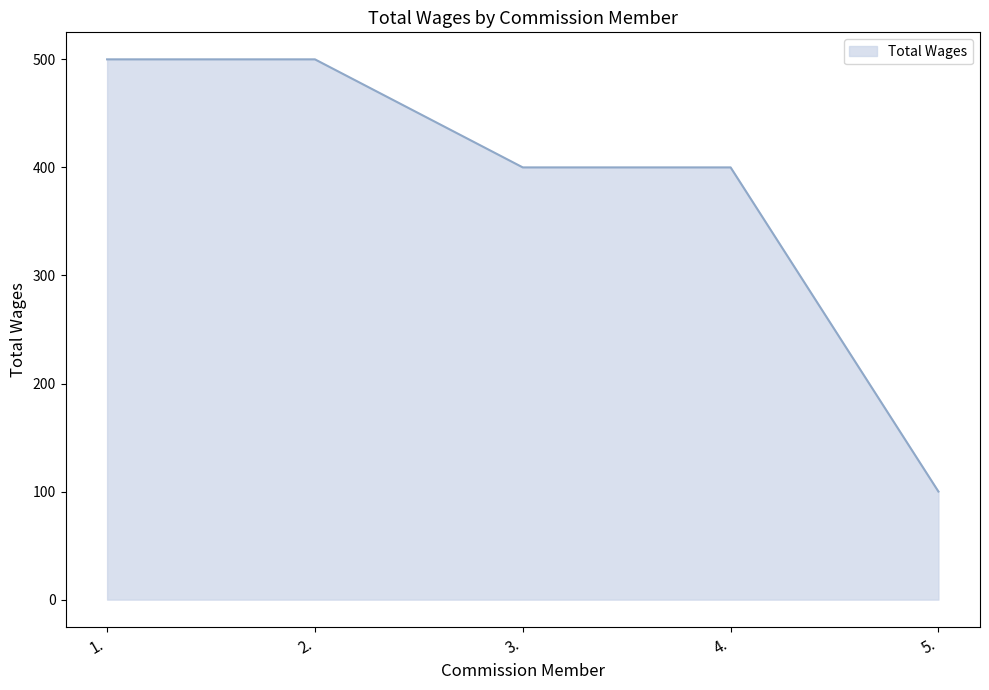

What is the approximate value at 4.?

400